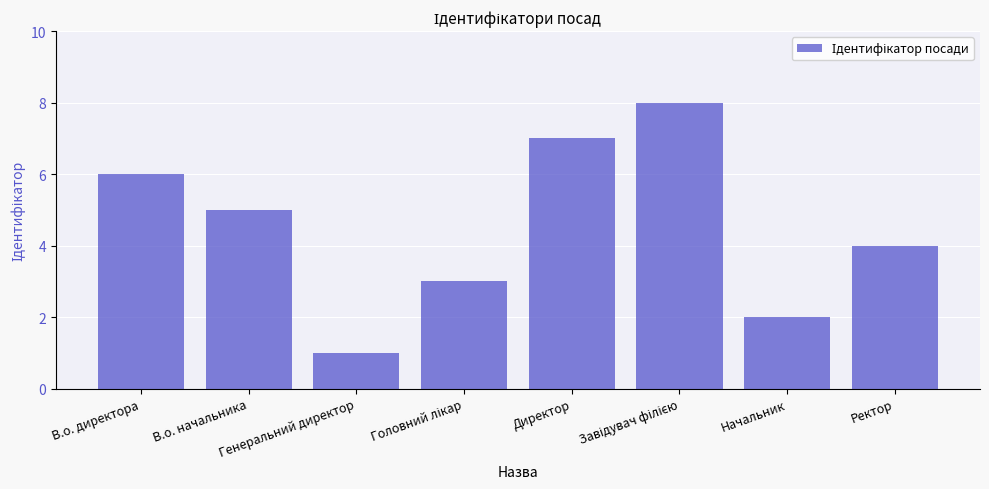

Approximately how many times larger is the value at Ректор compared to В.о. начальника?

0.8